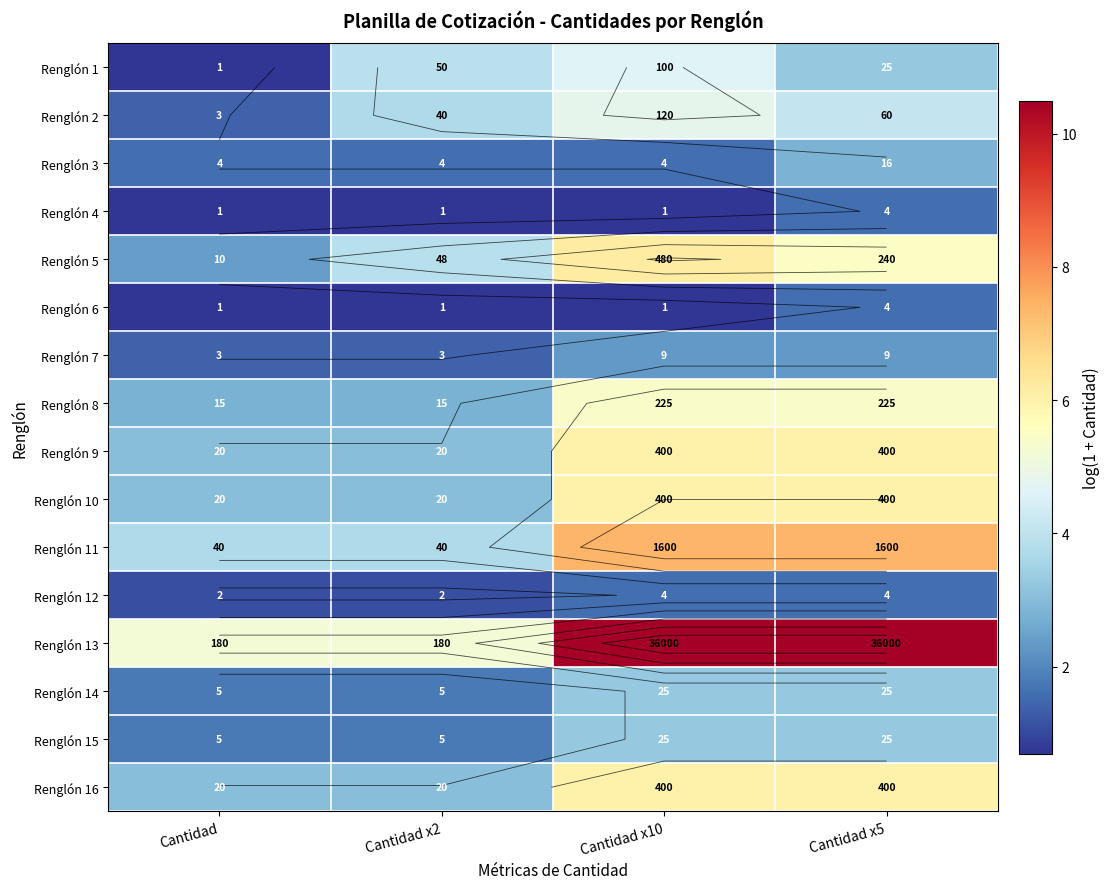

What is the difference between the maximum and minimum values in the Renglón 13 series?

5.3